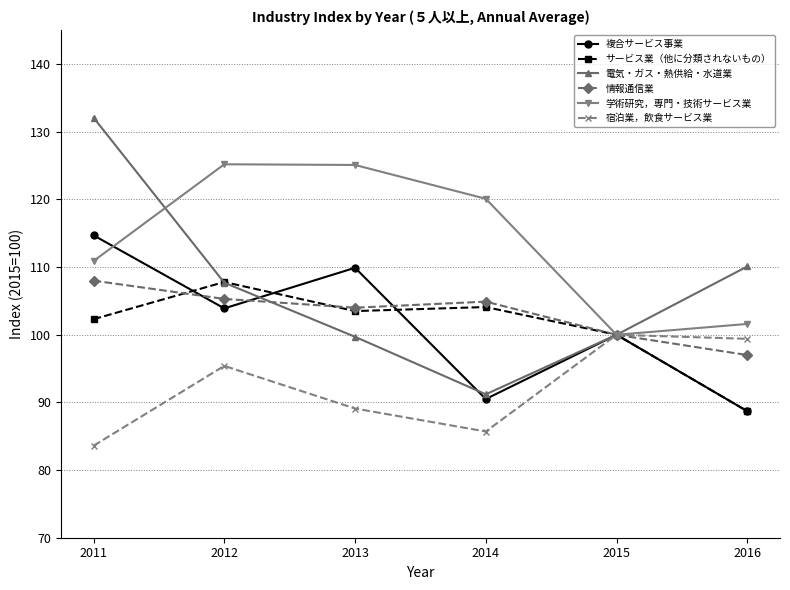

Is this an area chart (filled region under the line)?

No